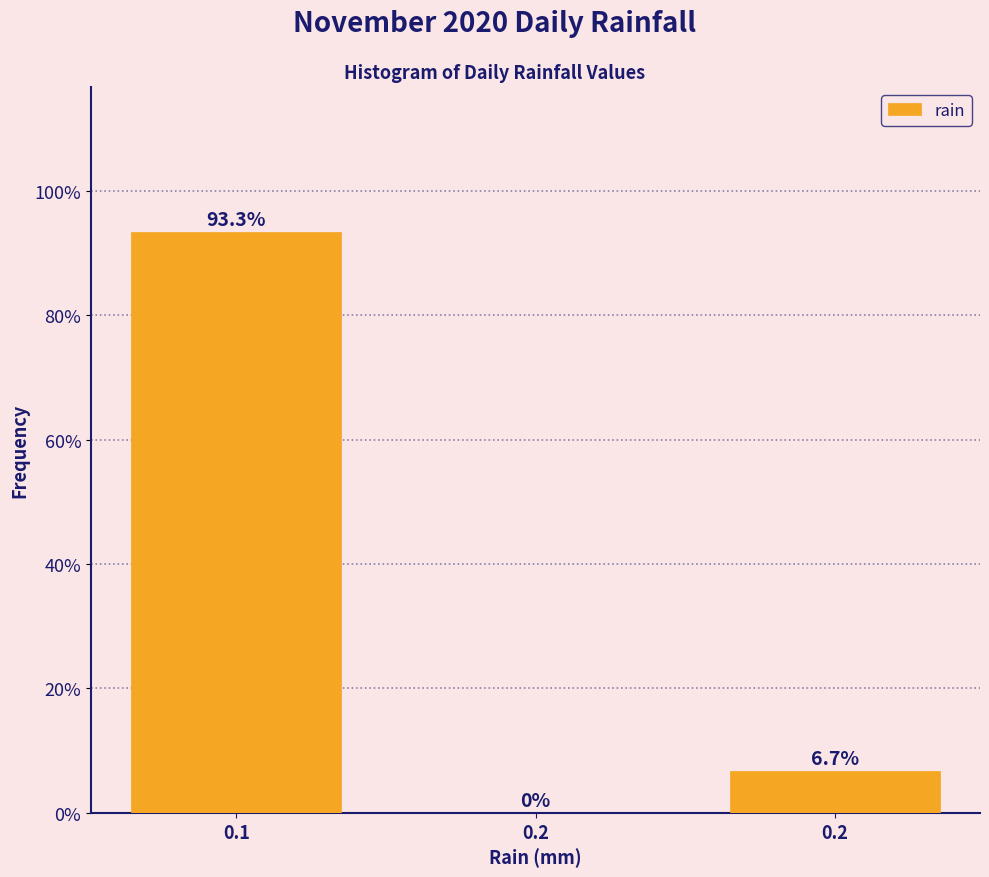

Count the number of values greater than 6.

2